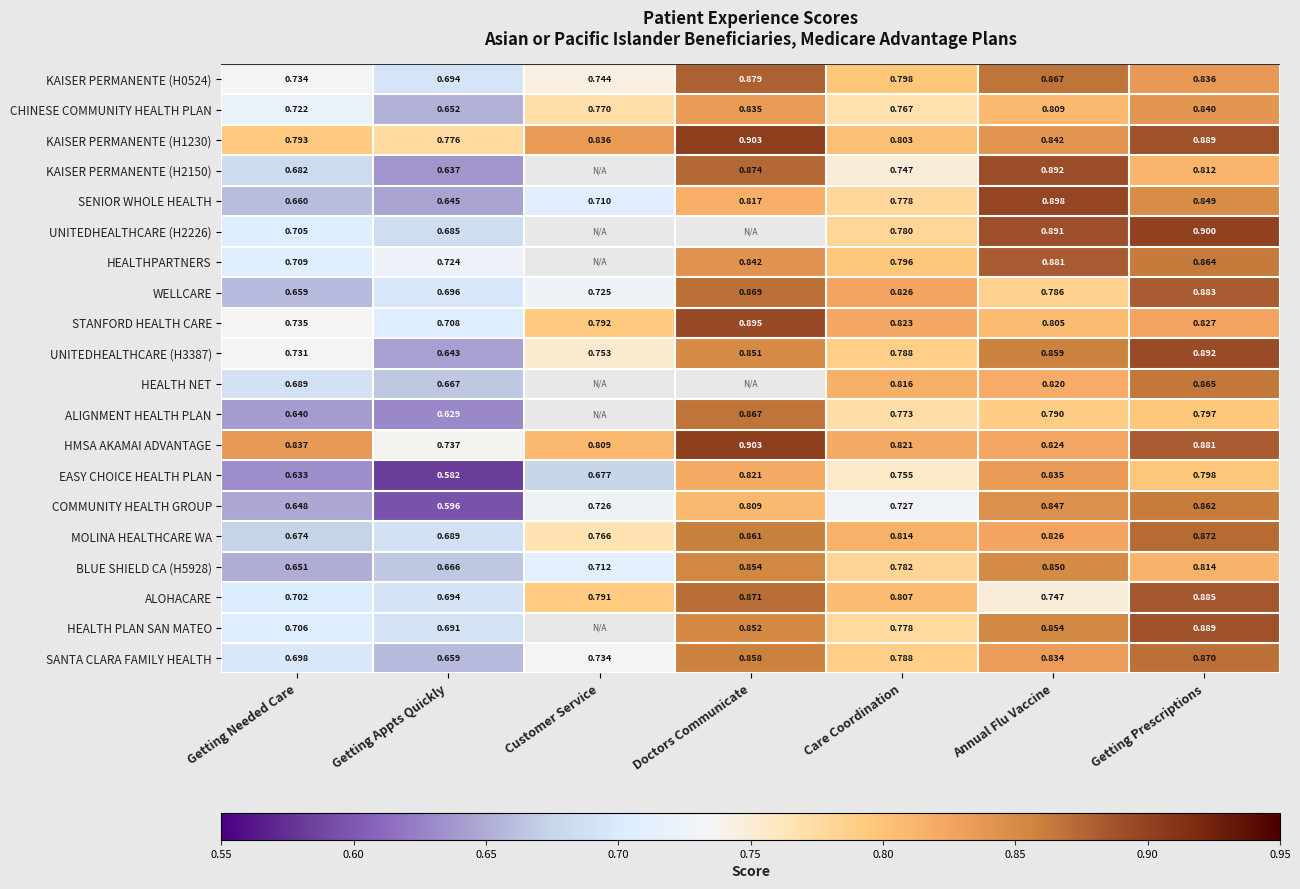

At which category is the sum across all series the highest?

Getting Prescriptions